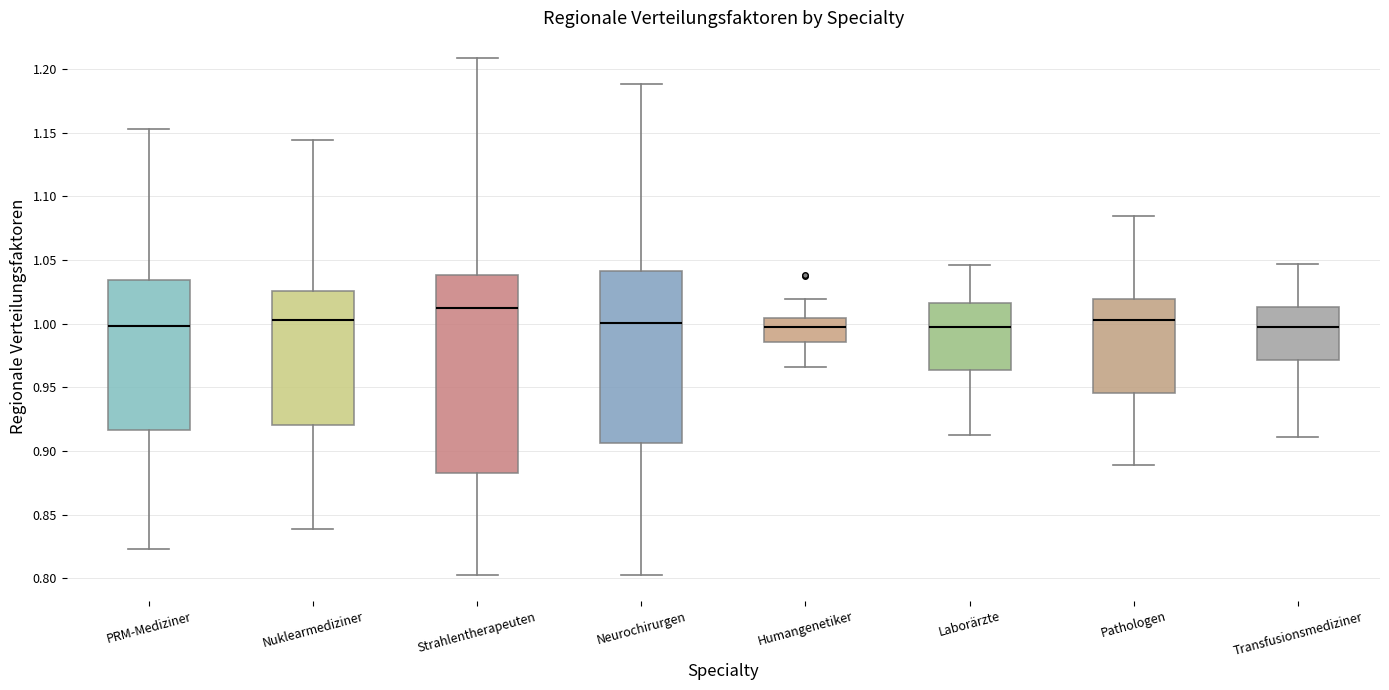

Comparing the boxes themselves (not the whiskers), which one is the tallest?

Strahlentherapeuten